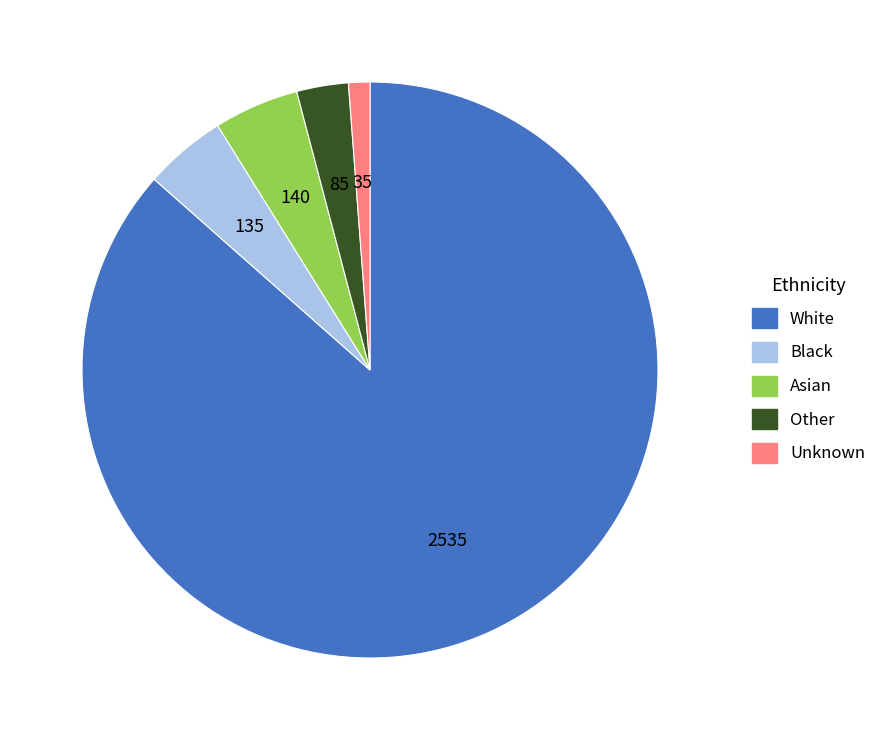

Is it true that White is 79% of the pie?

False